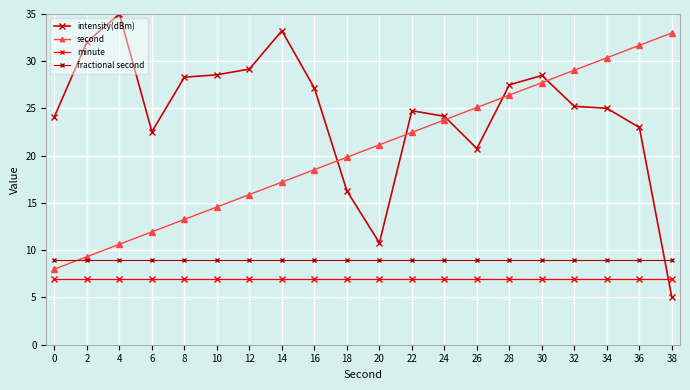

Read the second value at 16.

18.5